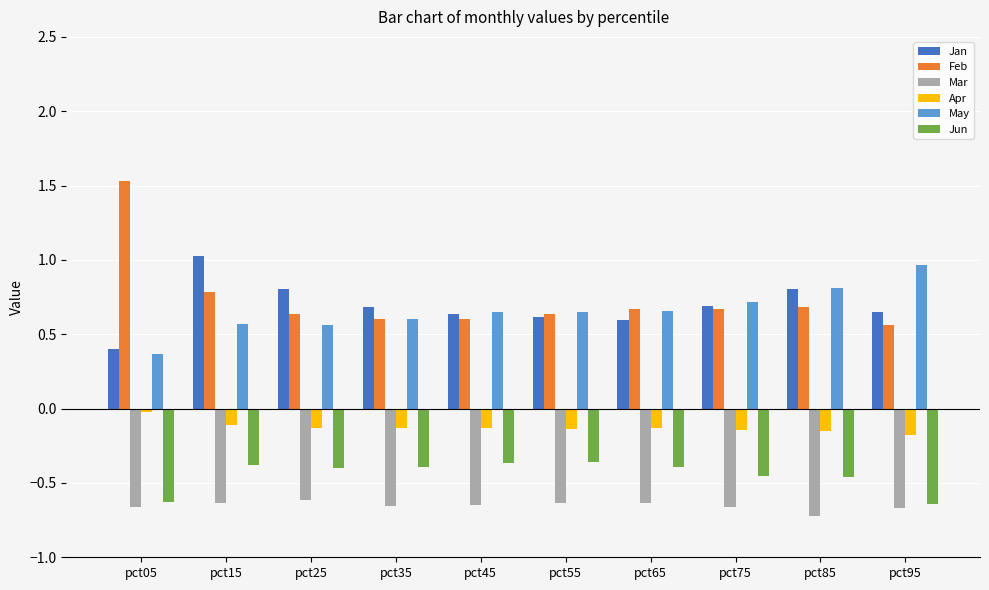

How many bars are there in each group?

6